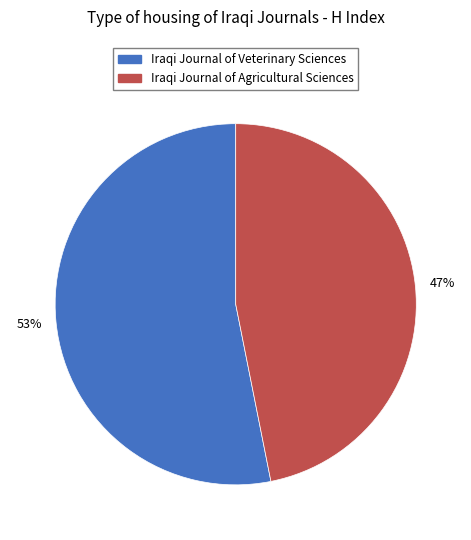

What percentage is the Iraqi Journal of Veterinary Sciences slice, to the nearest percent?

53%